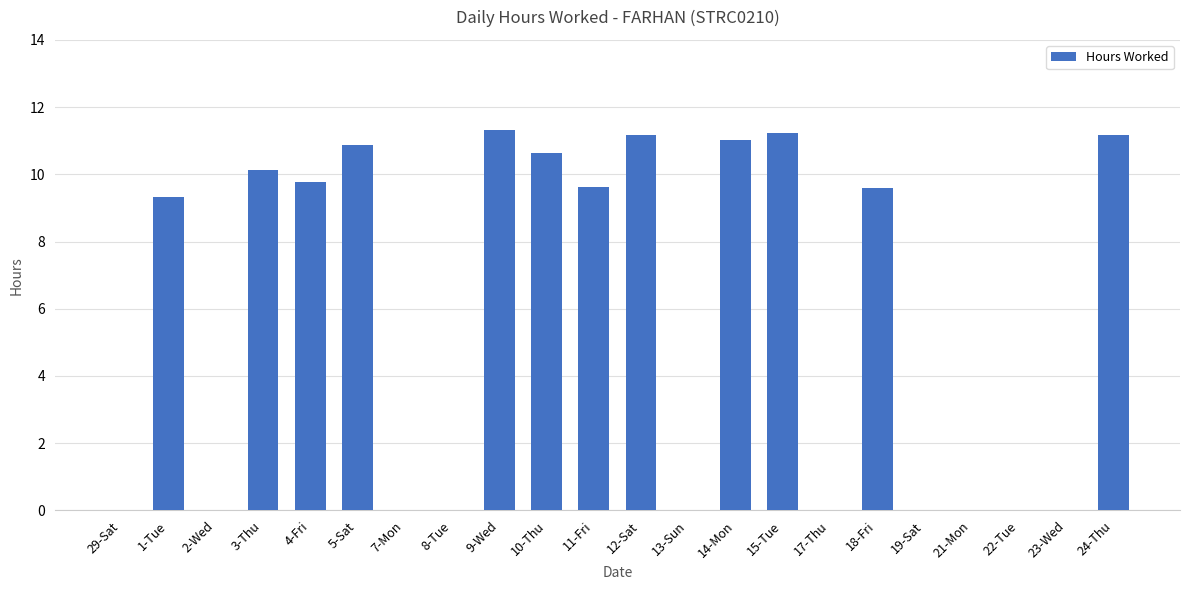

Reading left to right, list all the values displayed in this chart.

0.0	9.3	0.0	10.1	9.8	10.9	0.0	0.0	11.3	10.6	9.6	11.2	0.0	11.0	11.2	0.0	9.6	0.0	0.0	0.0	0.0	11.2